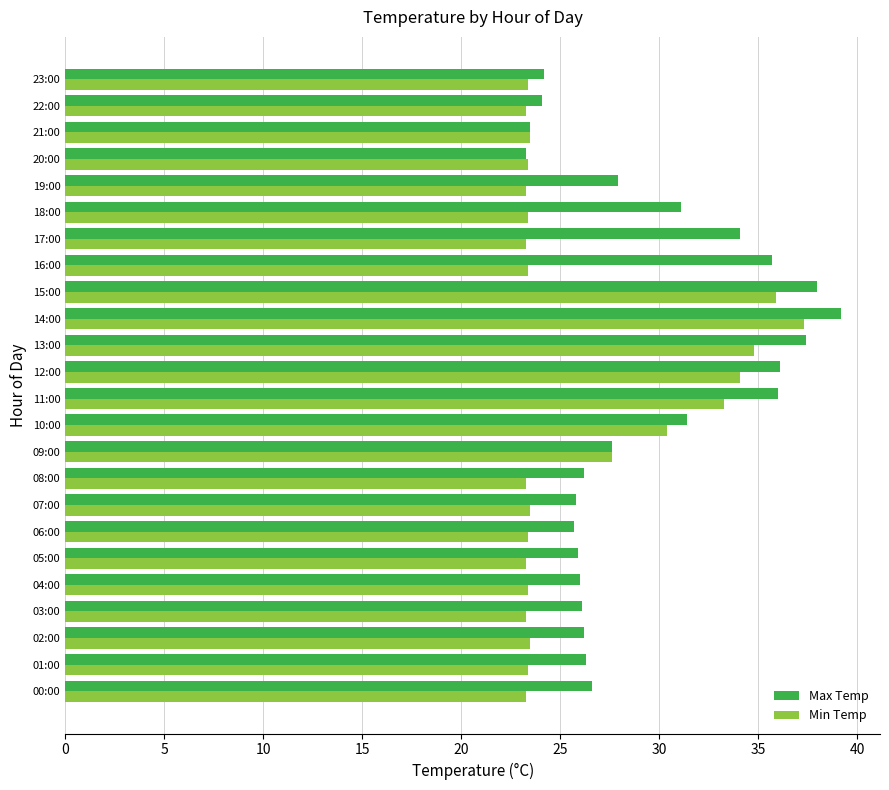

What is the average value of the Min Temp series?

26.3